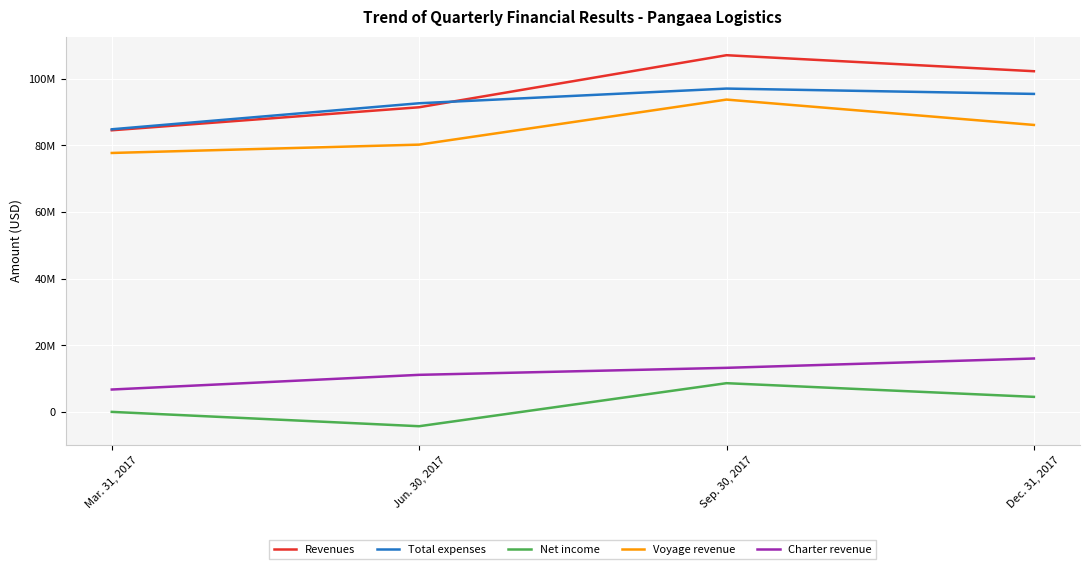

What are all the series names shown in the legend?

Revenues, Total expenses, Net income, Voyage revenue, Charter revenue